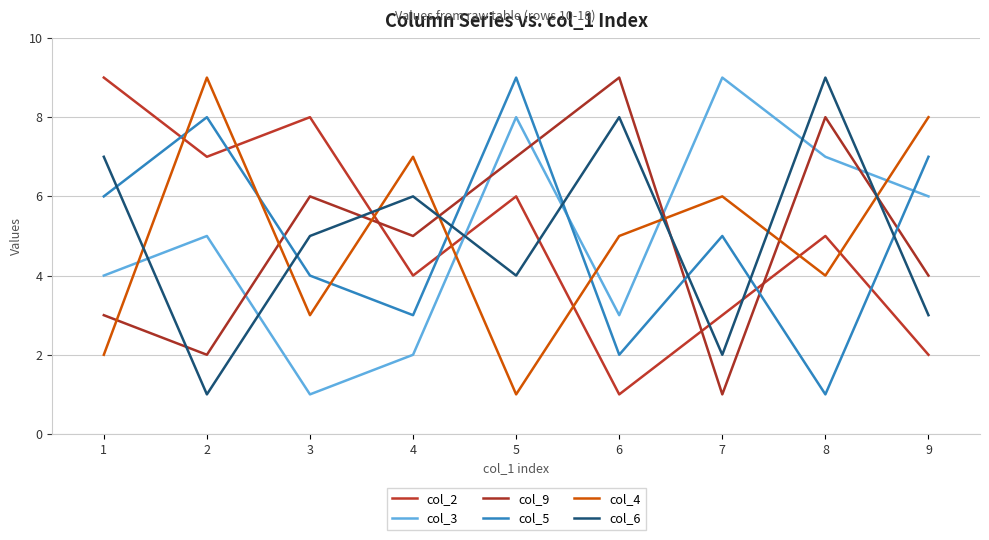

What is the difference between the highest and lowest values at 7?

8